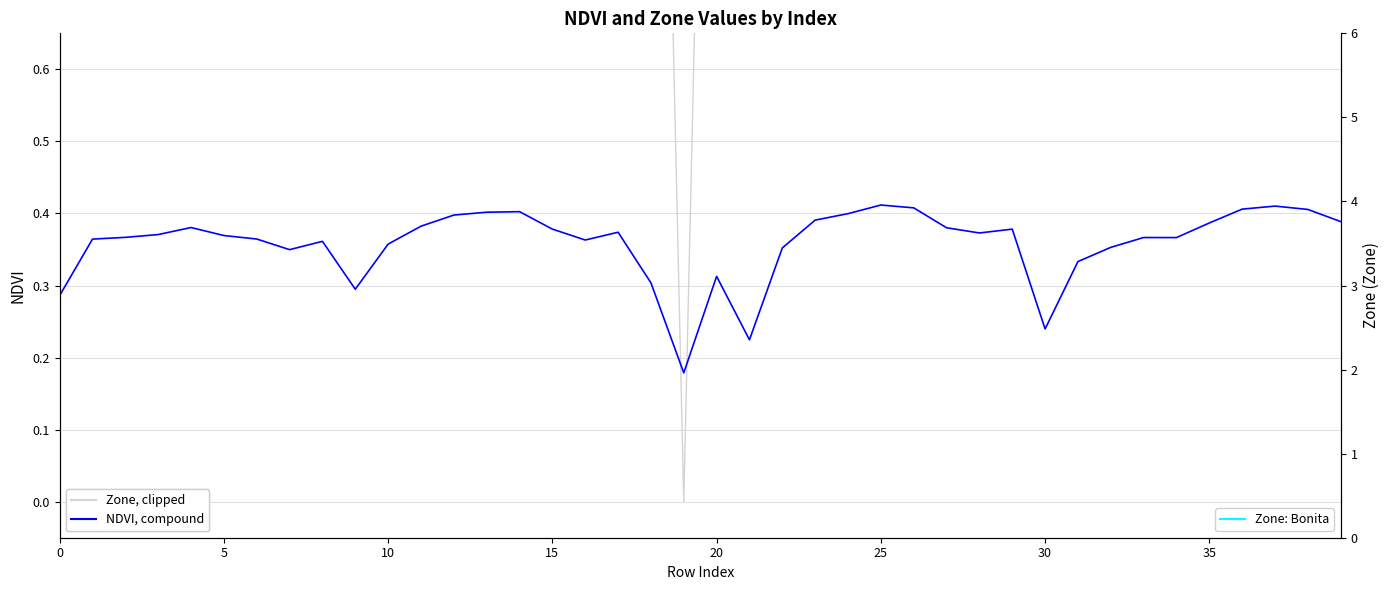

How many times do NDVI and Zone (clipped) cross each other?

2